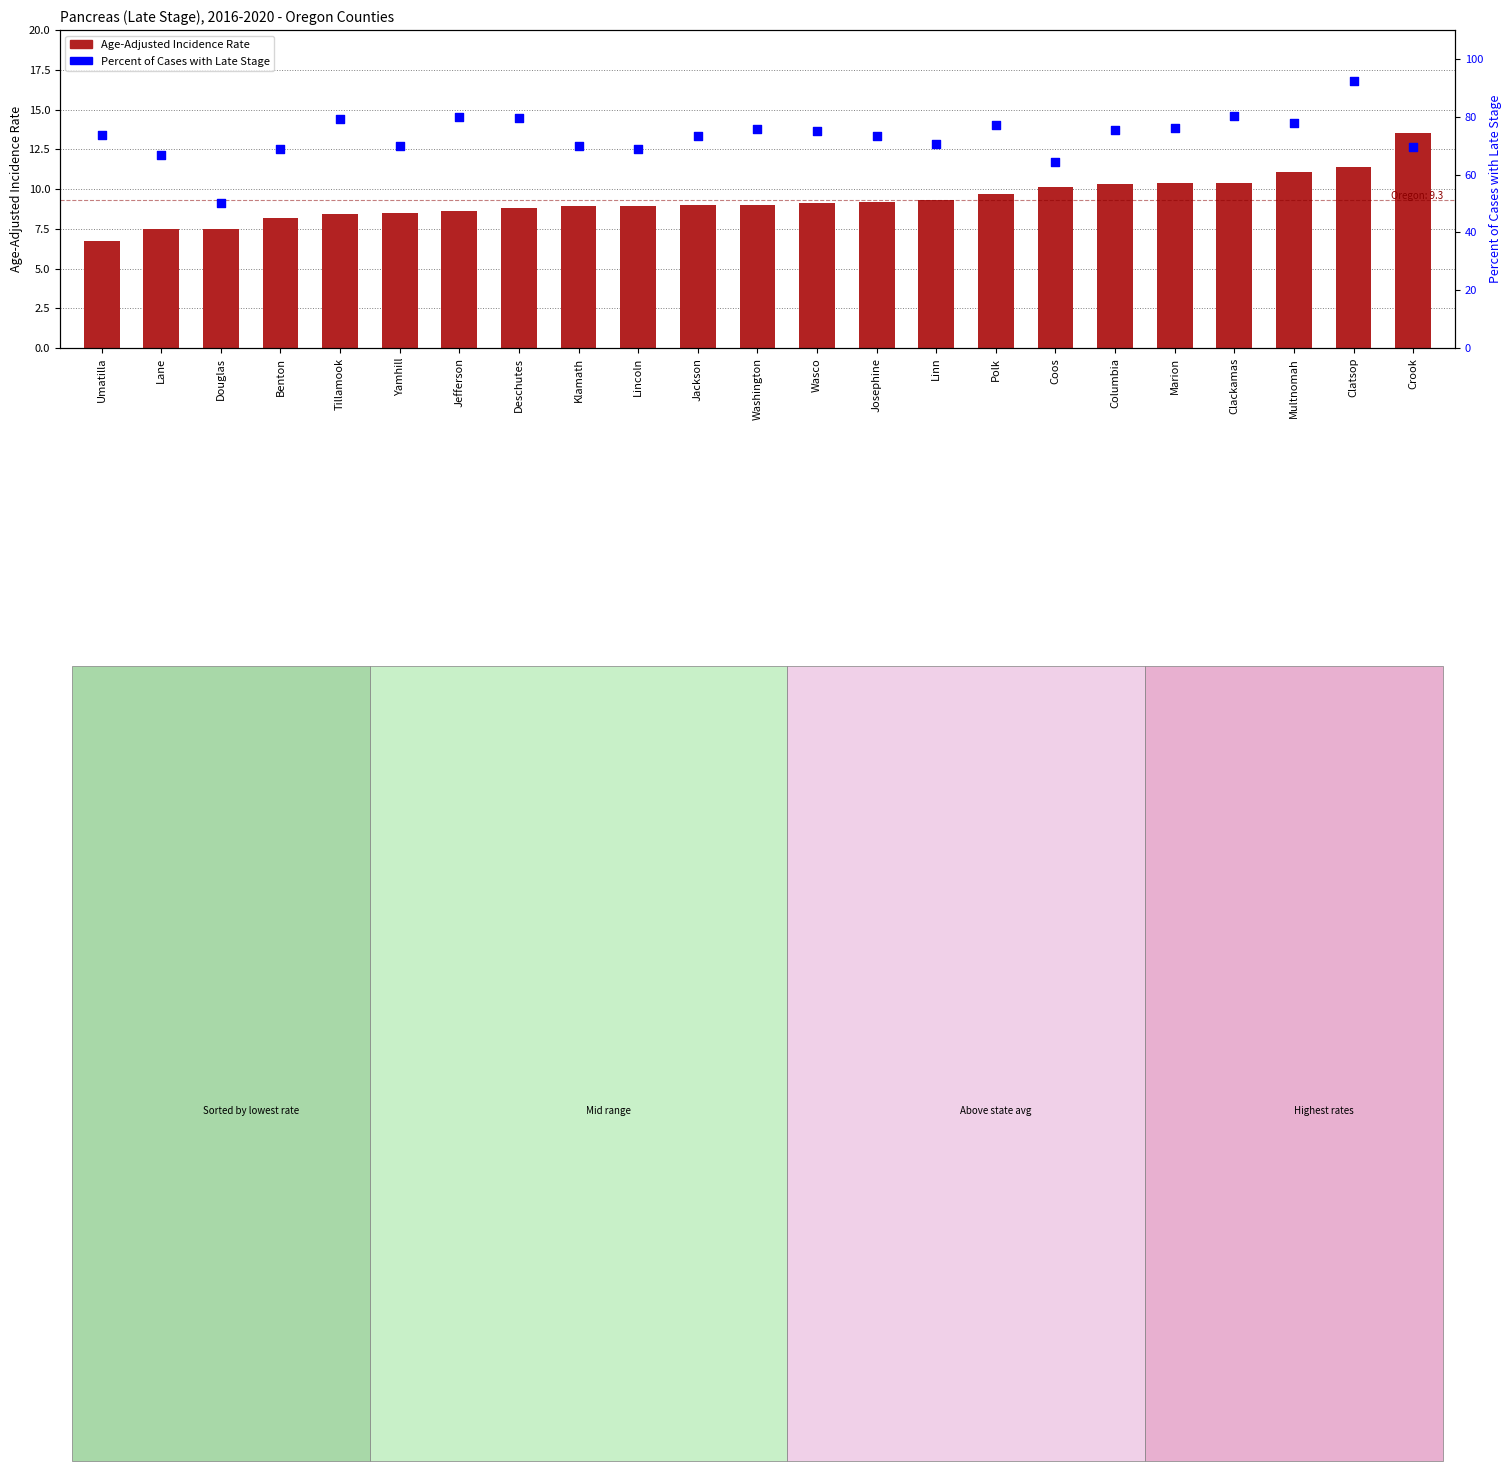

Which series has the widest spread of Y values?

Percent of Cases with Late Stage